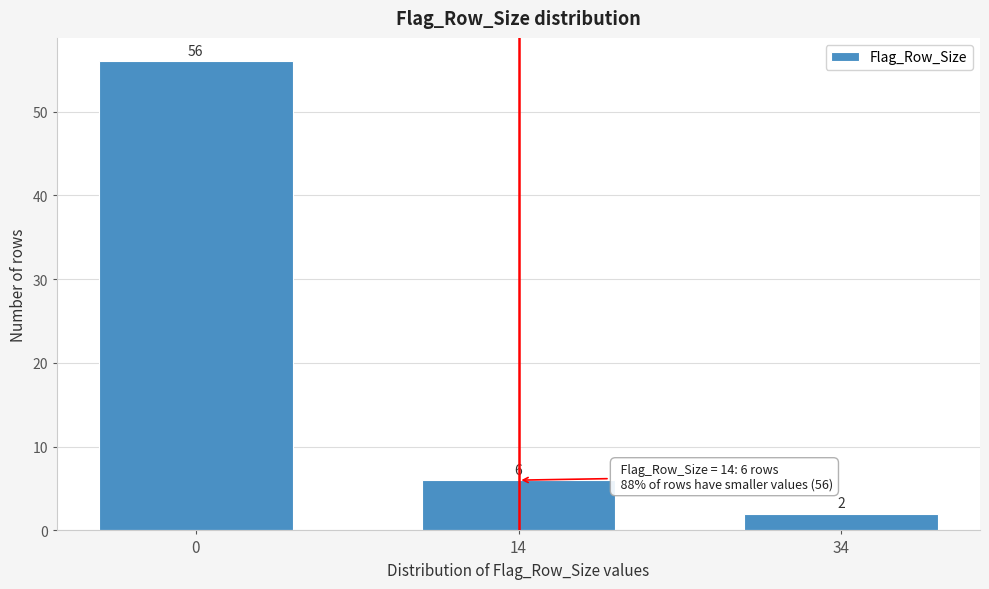

Reading right to left, what are all the values shown in this chart?

34=2	14=6	0=56